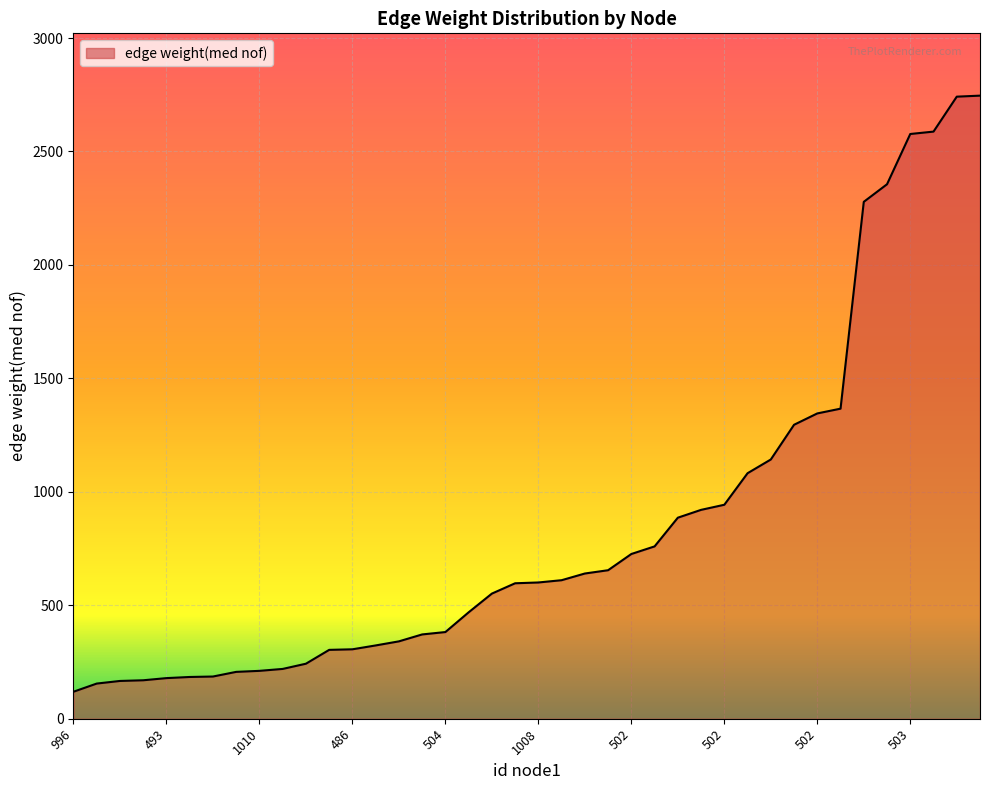

What is the minimum value shown in the chart?

119.0